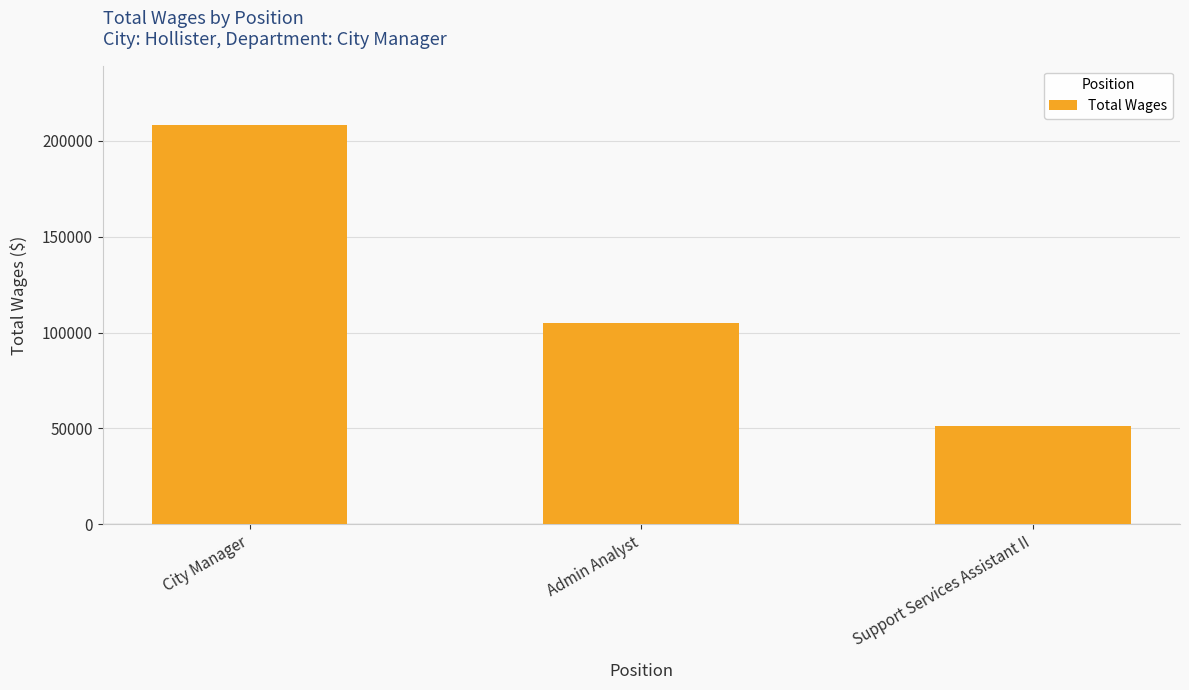

Where does the data first go above 104939?

City Manager